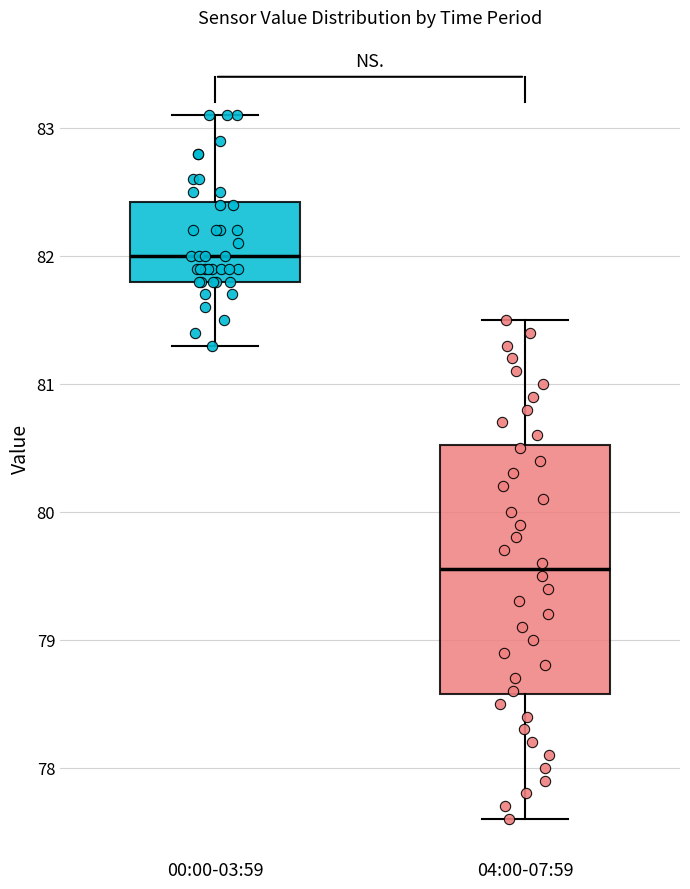

Which box's median line is the highest?

00:00-03:59